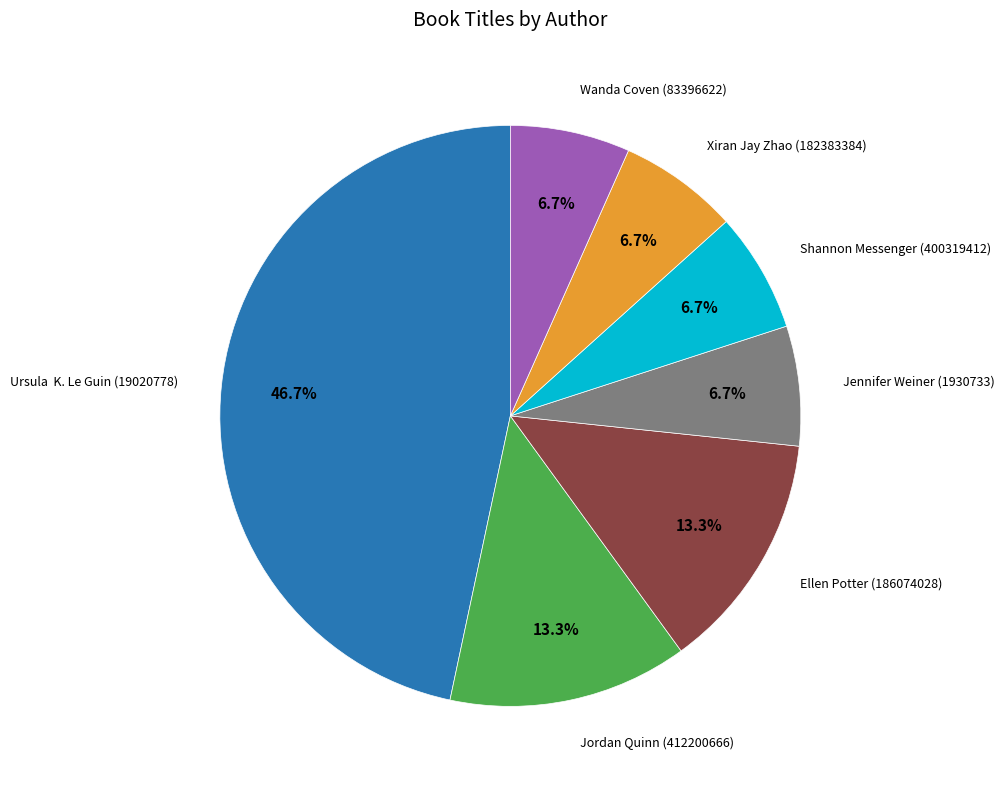

Does any single category account for the majority?

No